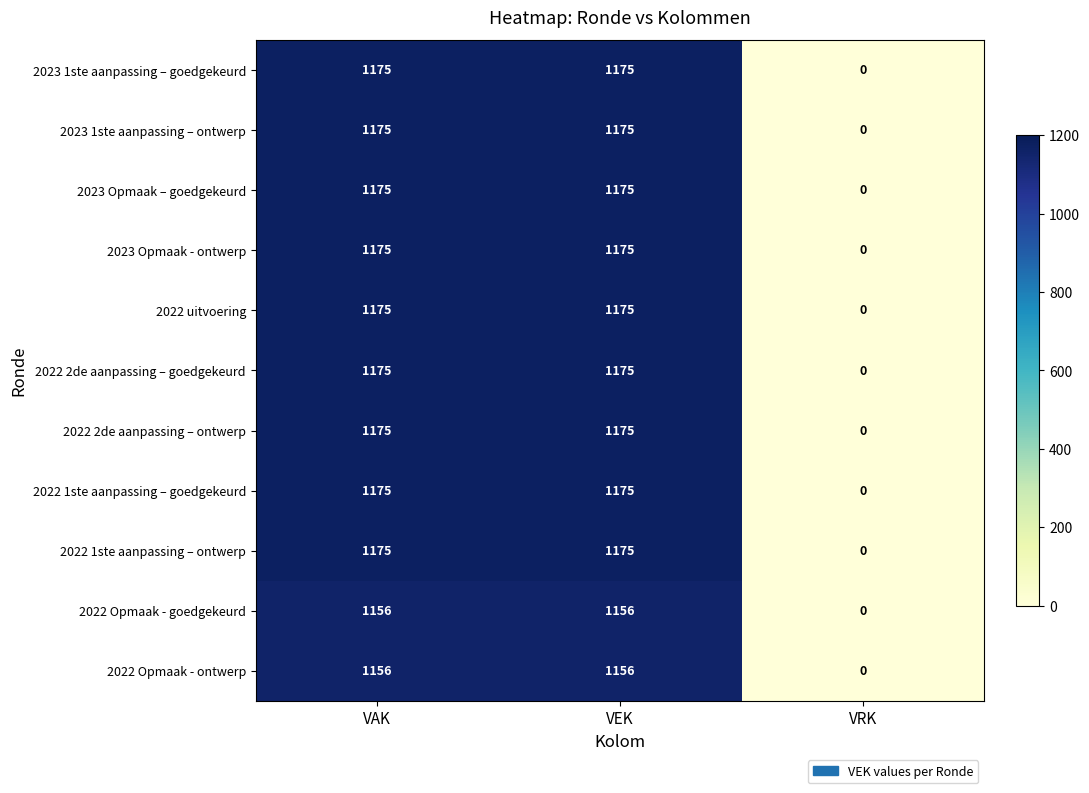

How many series are shown in this chart?

11